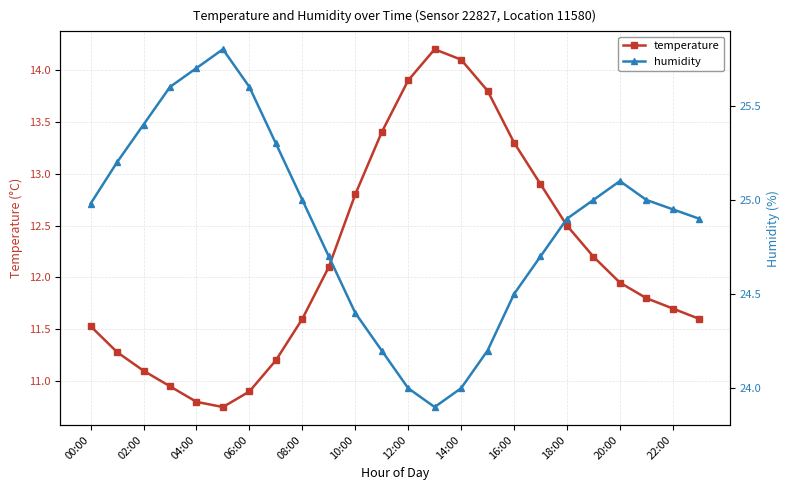

How many interior local peaks does the temperature series have?

1